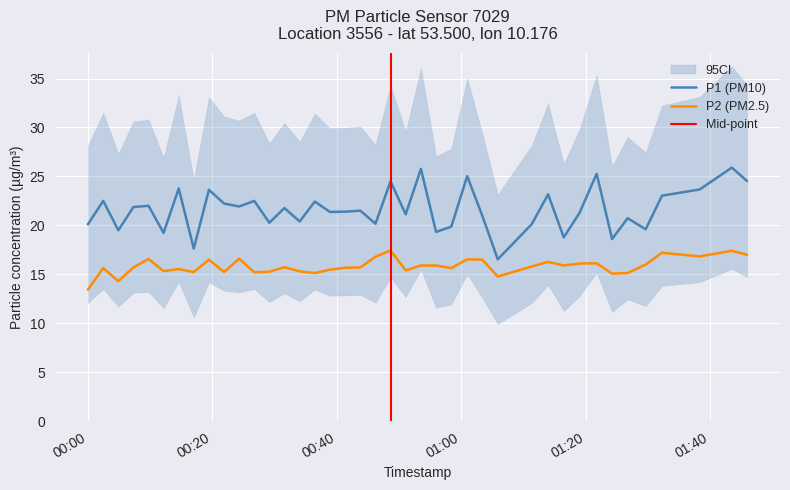

How many lines are shown in the chart?

2